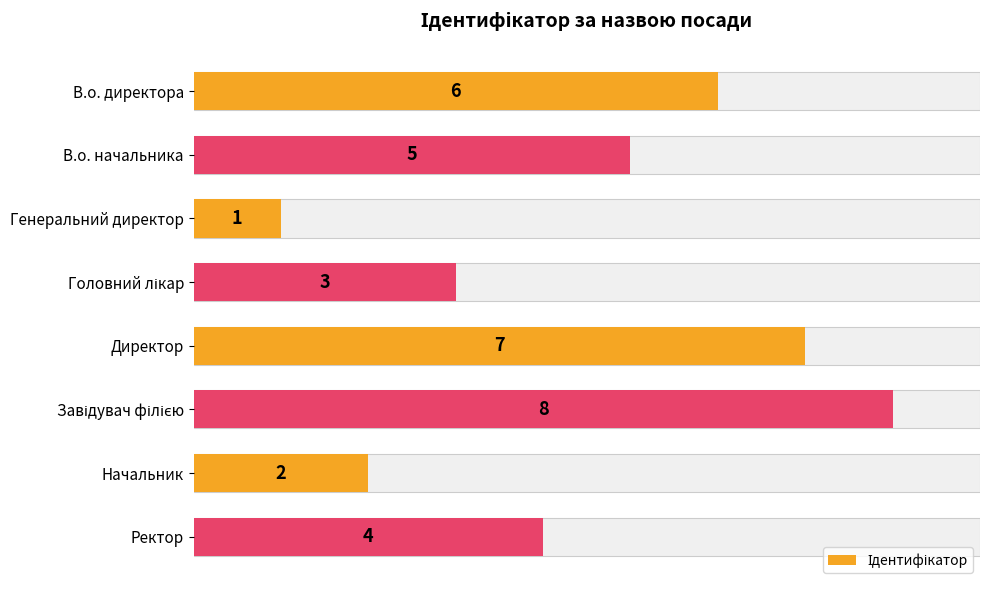

What is the difference between the maximum and minimum values?

7